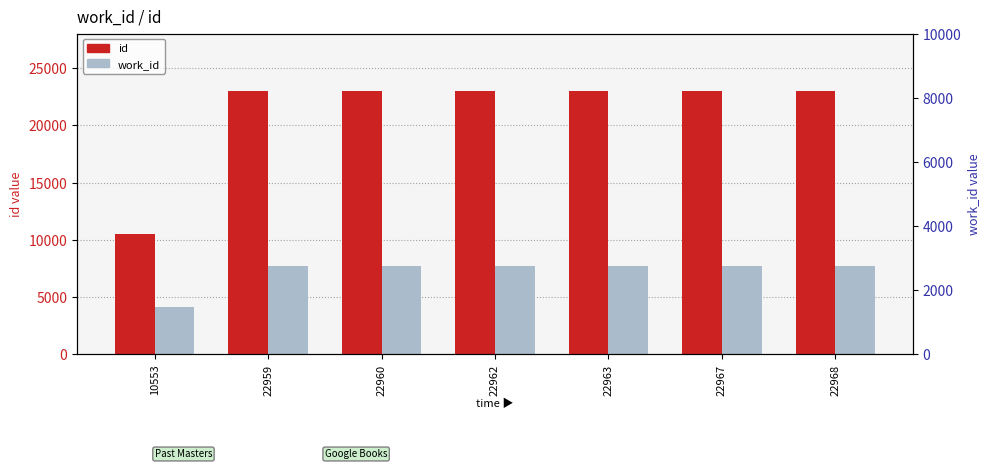

The value of id at 22959 is 5202. True or false?

False